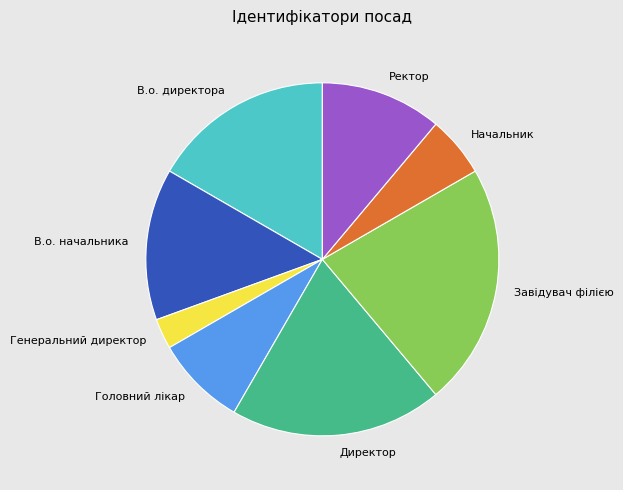

Between В.о. директора and Головний лікар, which is larger?

В.о. директора